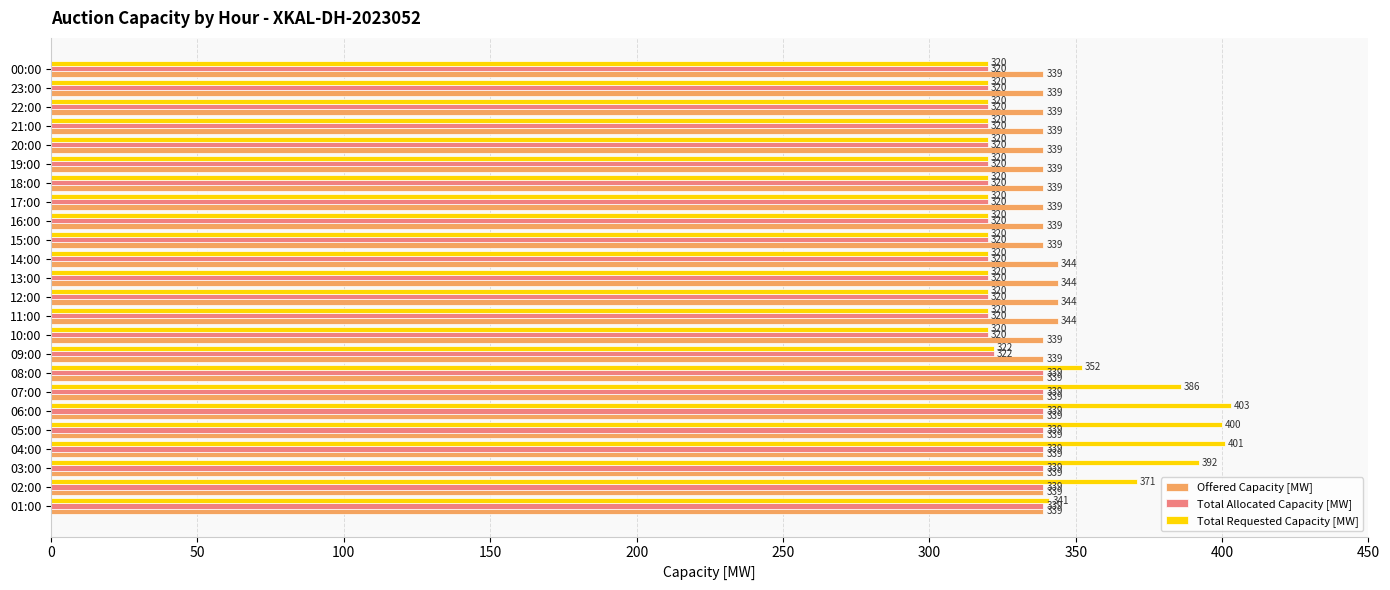

The Total Requested Capacity [MW] series shows 322 at 09:00. True or false?

True